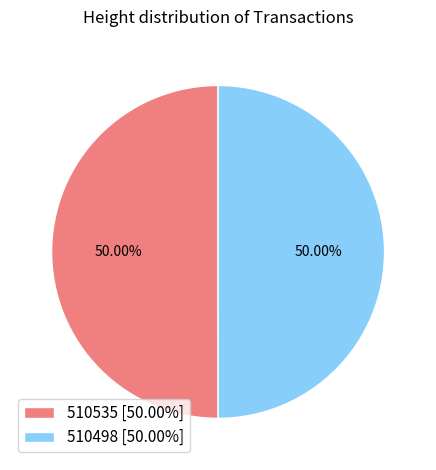

Do 510535 [50.00%] and 510498 [50.00%] together represent more than half of the pie?

Yes